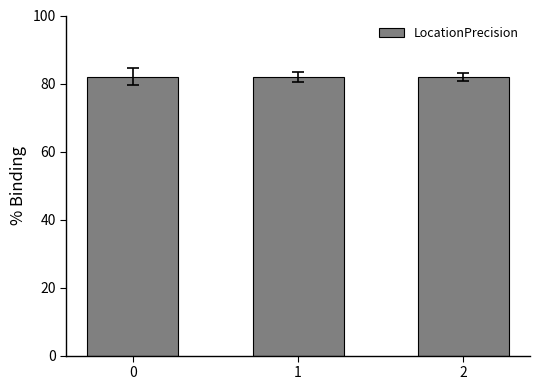

Reading left to right, extract all data points from this chart.

82.0	82.0	82.0